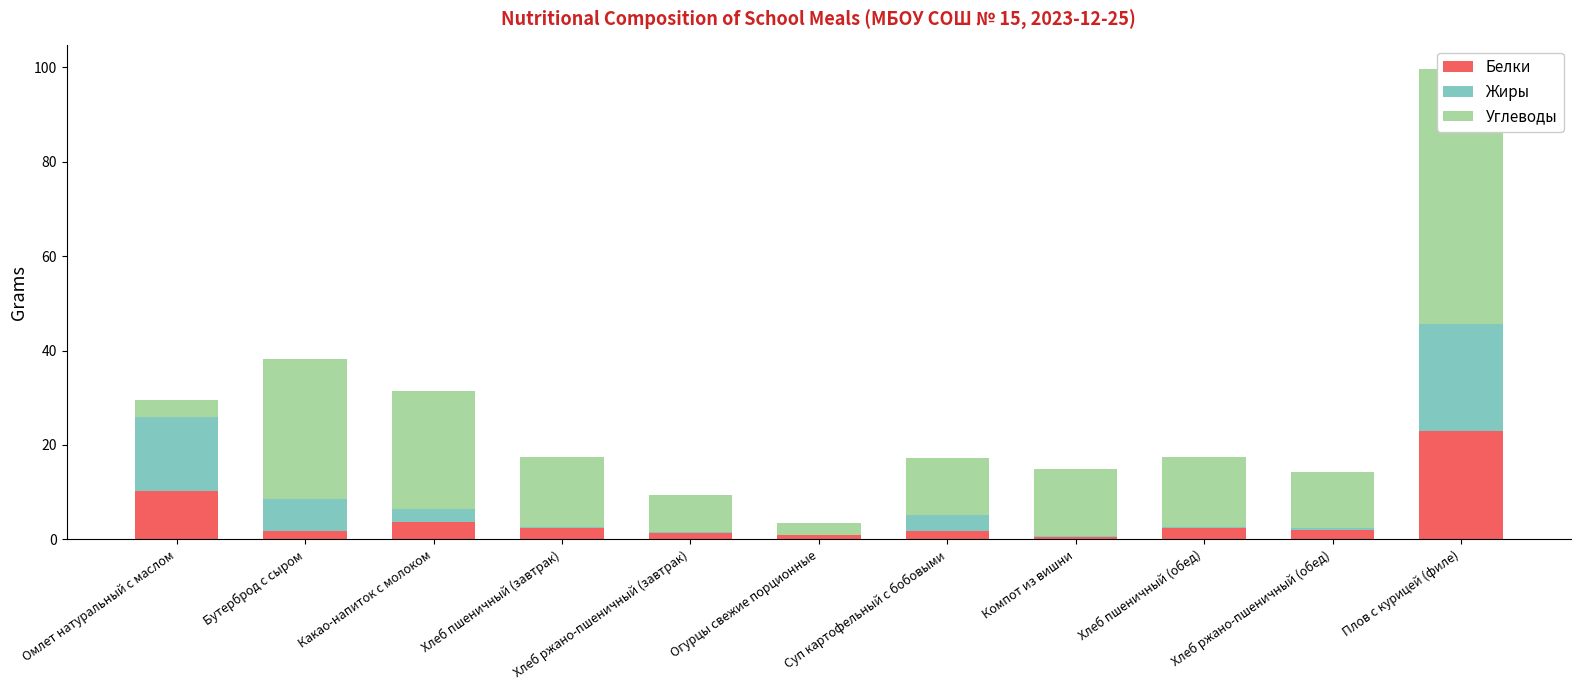

Reading left to right, list all the values displayed in this chart.

Белки: Омлет натуральный с маслом=10.3	Бутерброд с сыром=1.7	Какао-напиток с молоком=3.6	Хлеб пшеничный (завтрак)=2.3	Хлеб ржано-пшеничный (завтрак)=1.3	Огурцы свежие порционные=0.8	Суп картофельный с бобовыми=1.8	Компот из вишни=0.5	Хлеб пшеничный (обед)=2.3	Хлеб ржано-пшеничный (обед)=2.0	Плов с курицей (филе)=22.9
Жиры: Омлет натуральный с маслом=15.7	Бутерброд с сыром=6.8	Какао-напиток с молоком=2.9	Хлеб пшеничный (завтрак)=0.2	Хлеб ржано-пшеничный (завтрак)=0.2	Огурцы свежие порционные=0.1	Суп картофельный с бобовыми=3.4	Компот из вишни=0.2	Хлеб пшеничный (обед)=0.2	Хлеб ржано-пшеничный (обед)=0.4	Плов с курицей (филе)=22.7
Углеводы: Омлет натуральный с маслом=3.6	Бутерброд с сыром=29.8	Какао-напиток с молоком=25.0	Хлеб пшеничный (завтрак)=14.8	Хлеб ржано-пшеничный (завтрак)=7.9	Огурцы свежие порционные=2.5	Суп картофельный с бобовыми=12.1	Компот из вишни=14.1	Хлеб пшеничный (обед)=14.8	Хлеб ржано-пшеничный (обед)=11.9	Плов с курицей (филе)=54.1